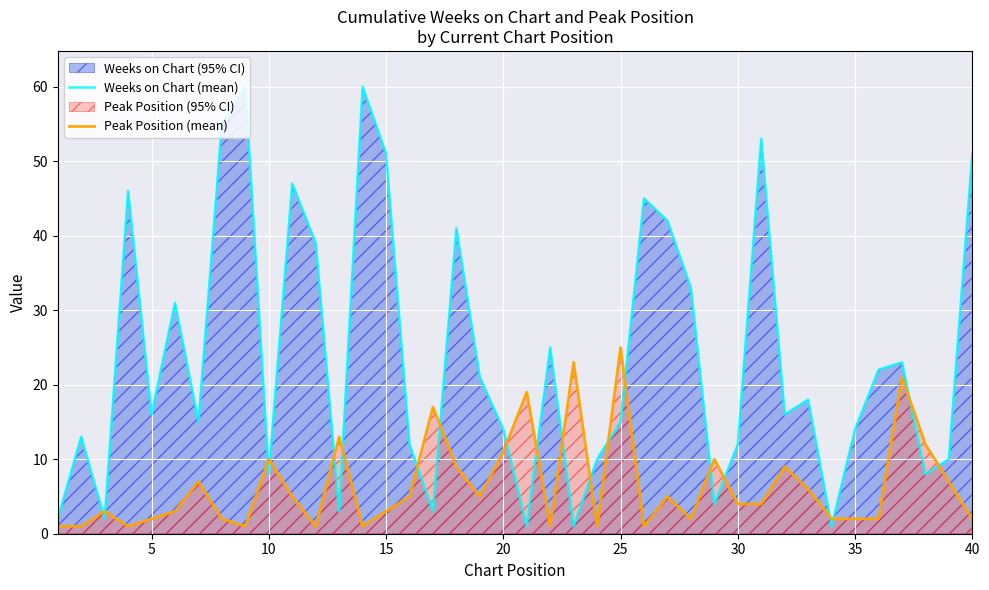

How many lines are shown in the chart?

2